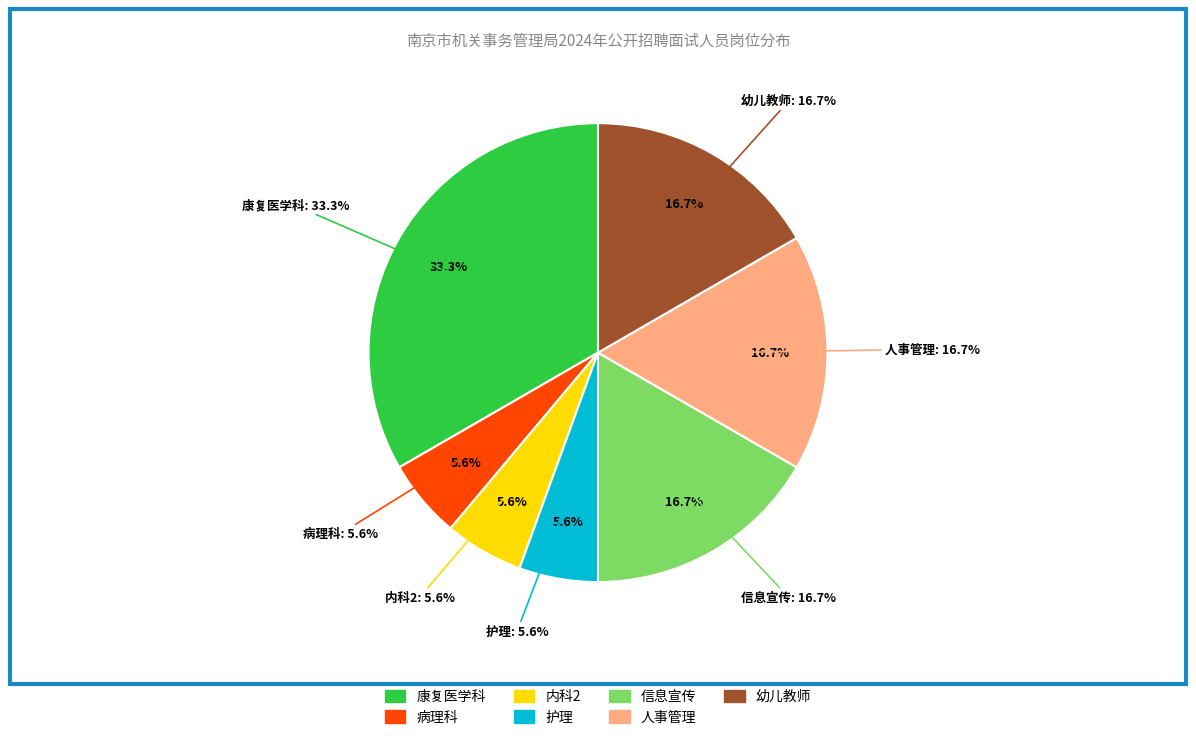

Is there any slice that represents more than half of the pie?

No